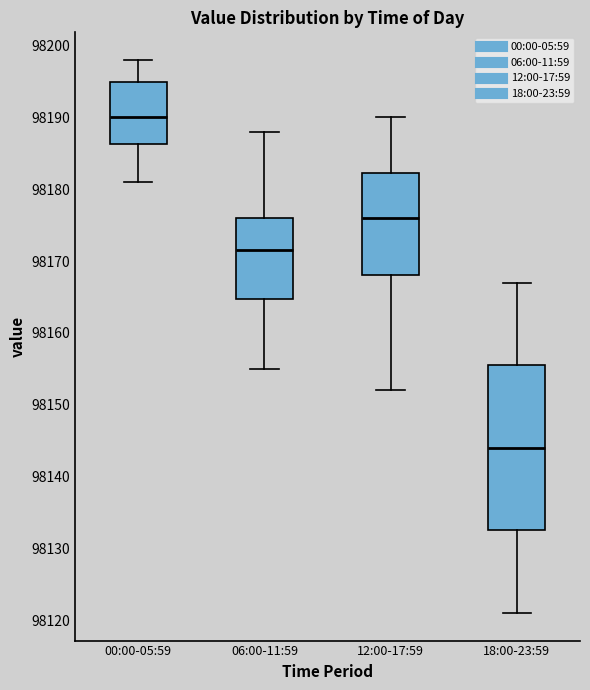

Where does the median line of the box for 18:00-23:59 sit on the y-axis? The values are not printed on the chart, so give them approximately, as read against the axis.

98144